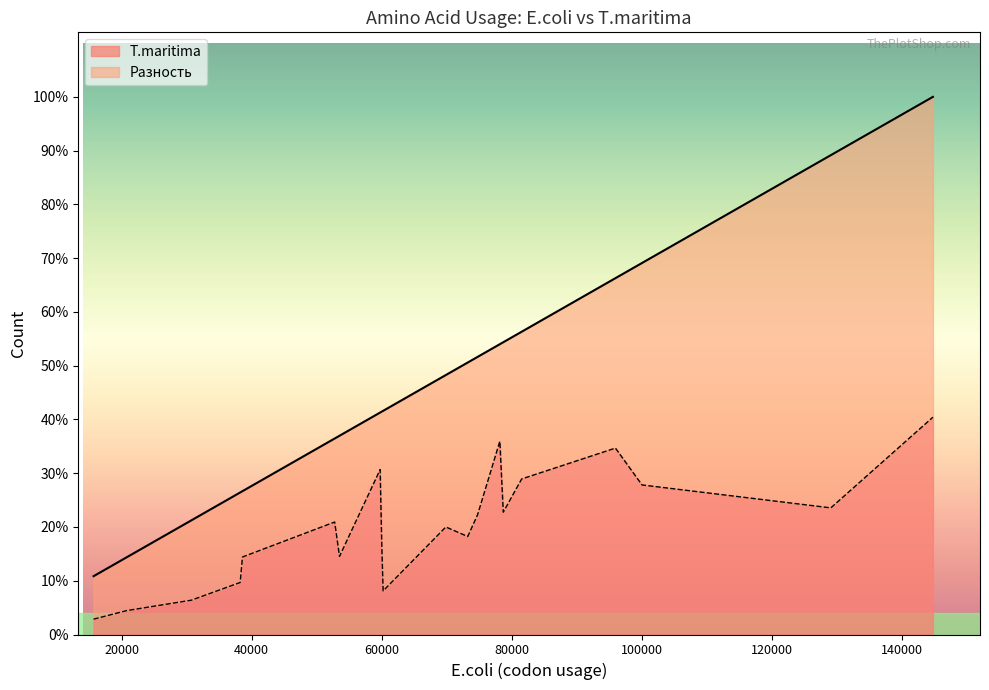

Is it true that T.maritima equals 15083 at G?

False